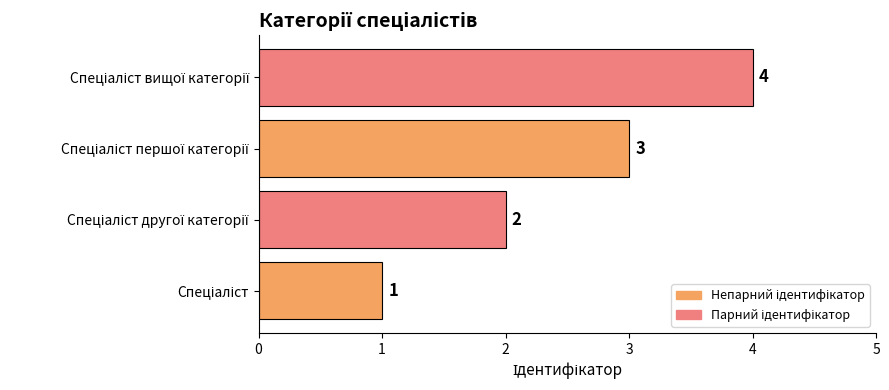

What is the difference between the maximum and minimum values?

3